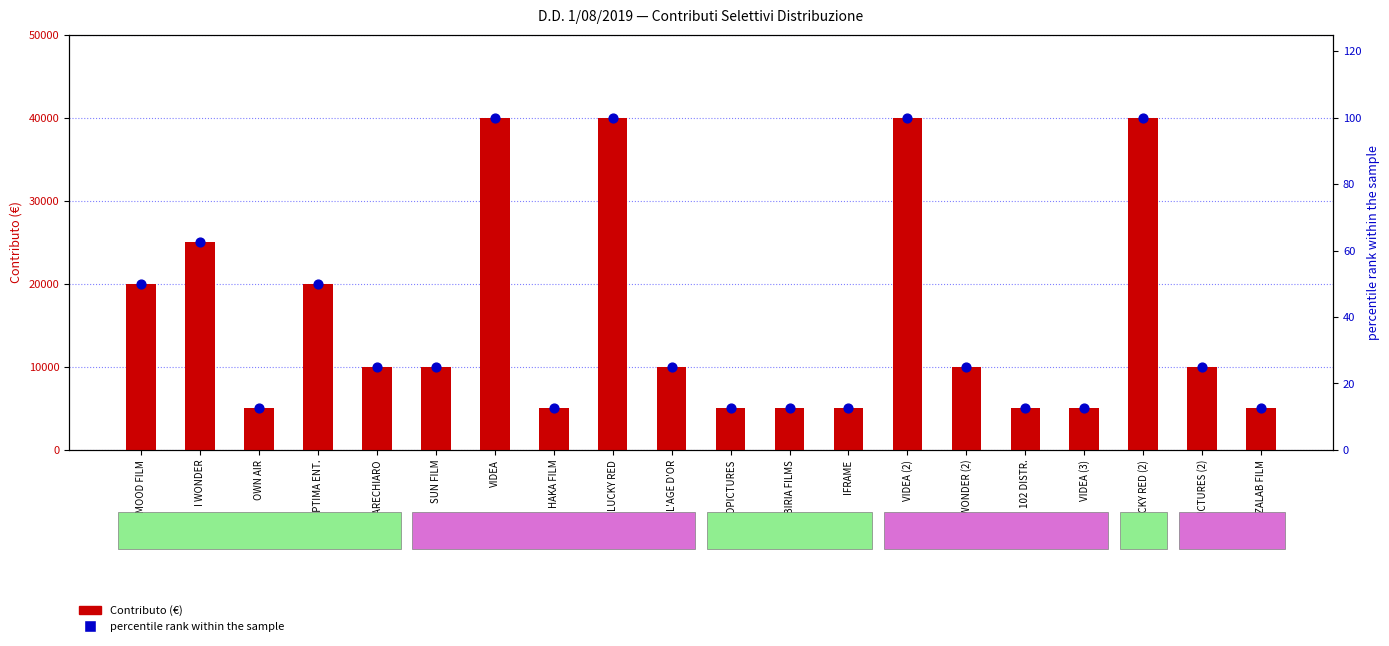

Which series reaches the minimum Y coordinate?

percentile rank within the sample